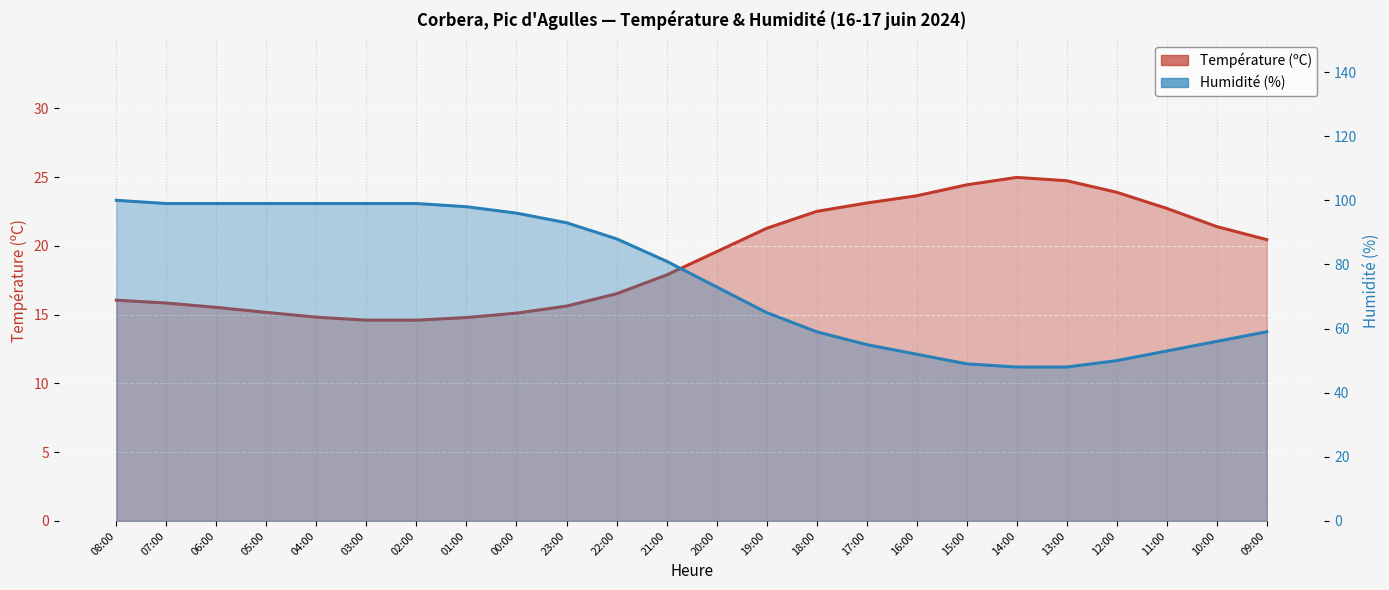

True or false: Température (ºC) and Humidité (%) intersect in this chart.

False